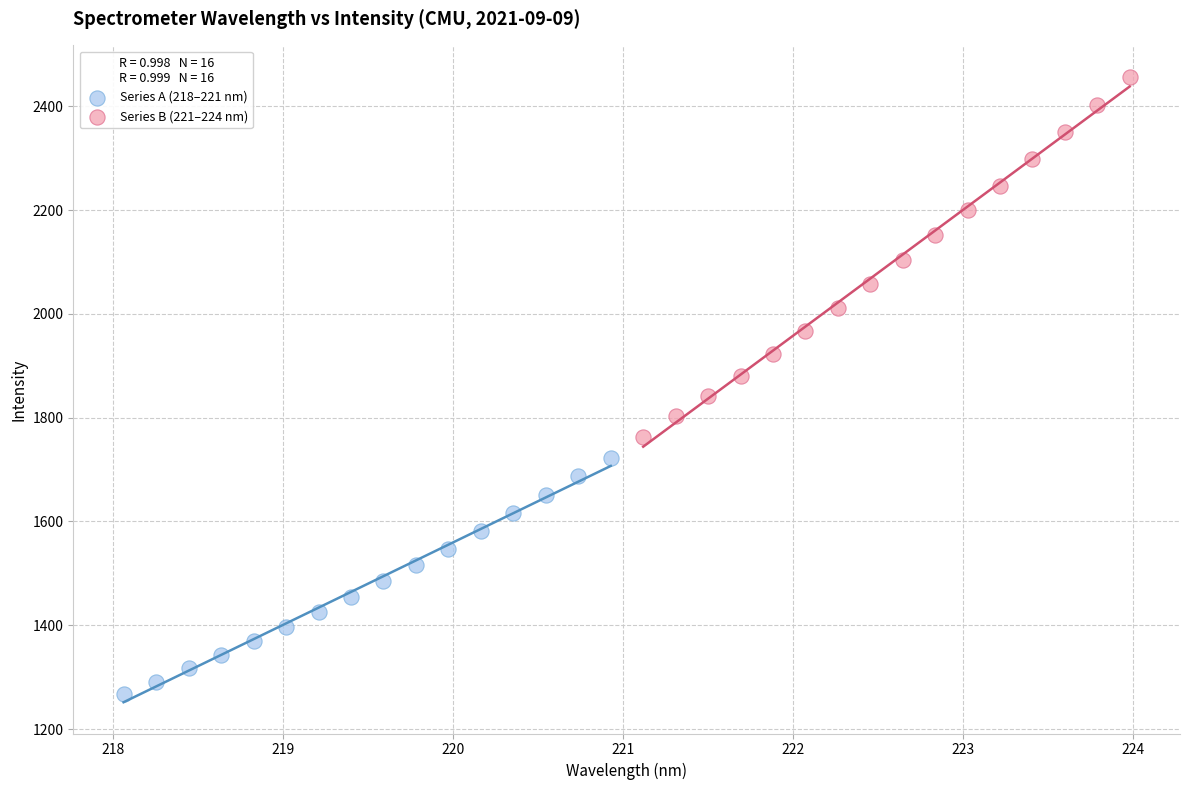

Which series has the largest Y range (max minus min)?

Series B (221–224 nm)